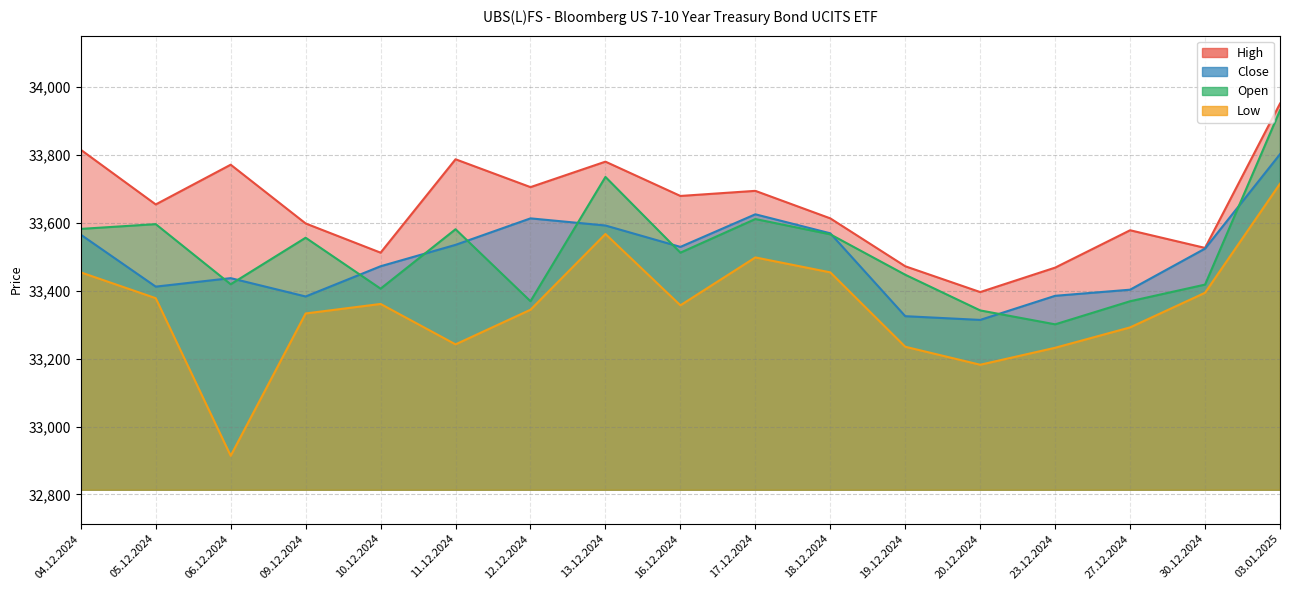

At how many categories does at least one series exceed 33248?

17